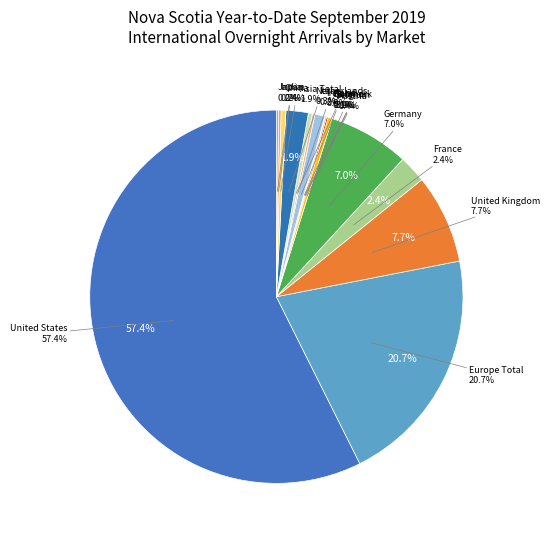

To the nearest percent, what is the difference between the largest and smallest slice percentages?

57%